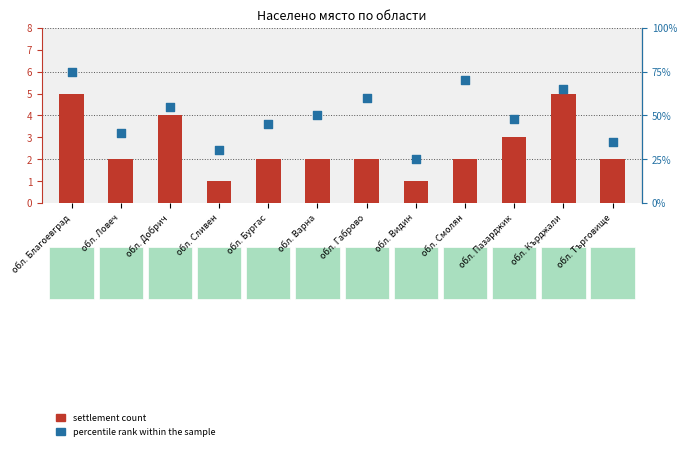

At how many categories does at least one series exceed 48?

6